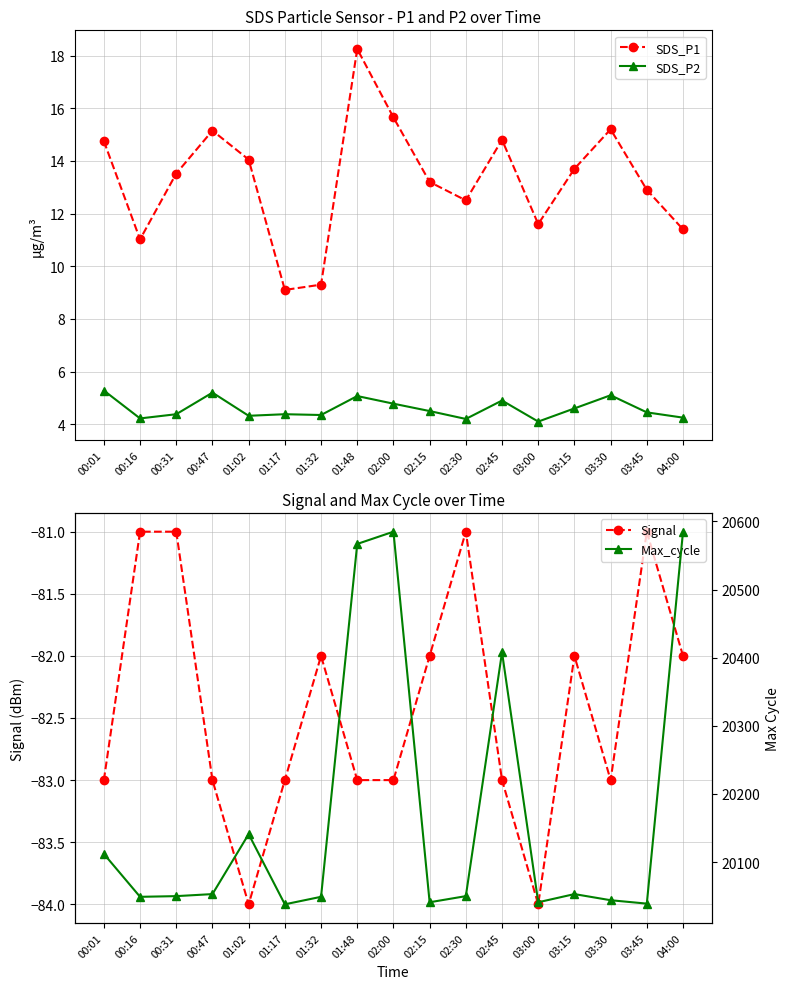

How many lines are shown in the chart?

4